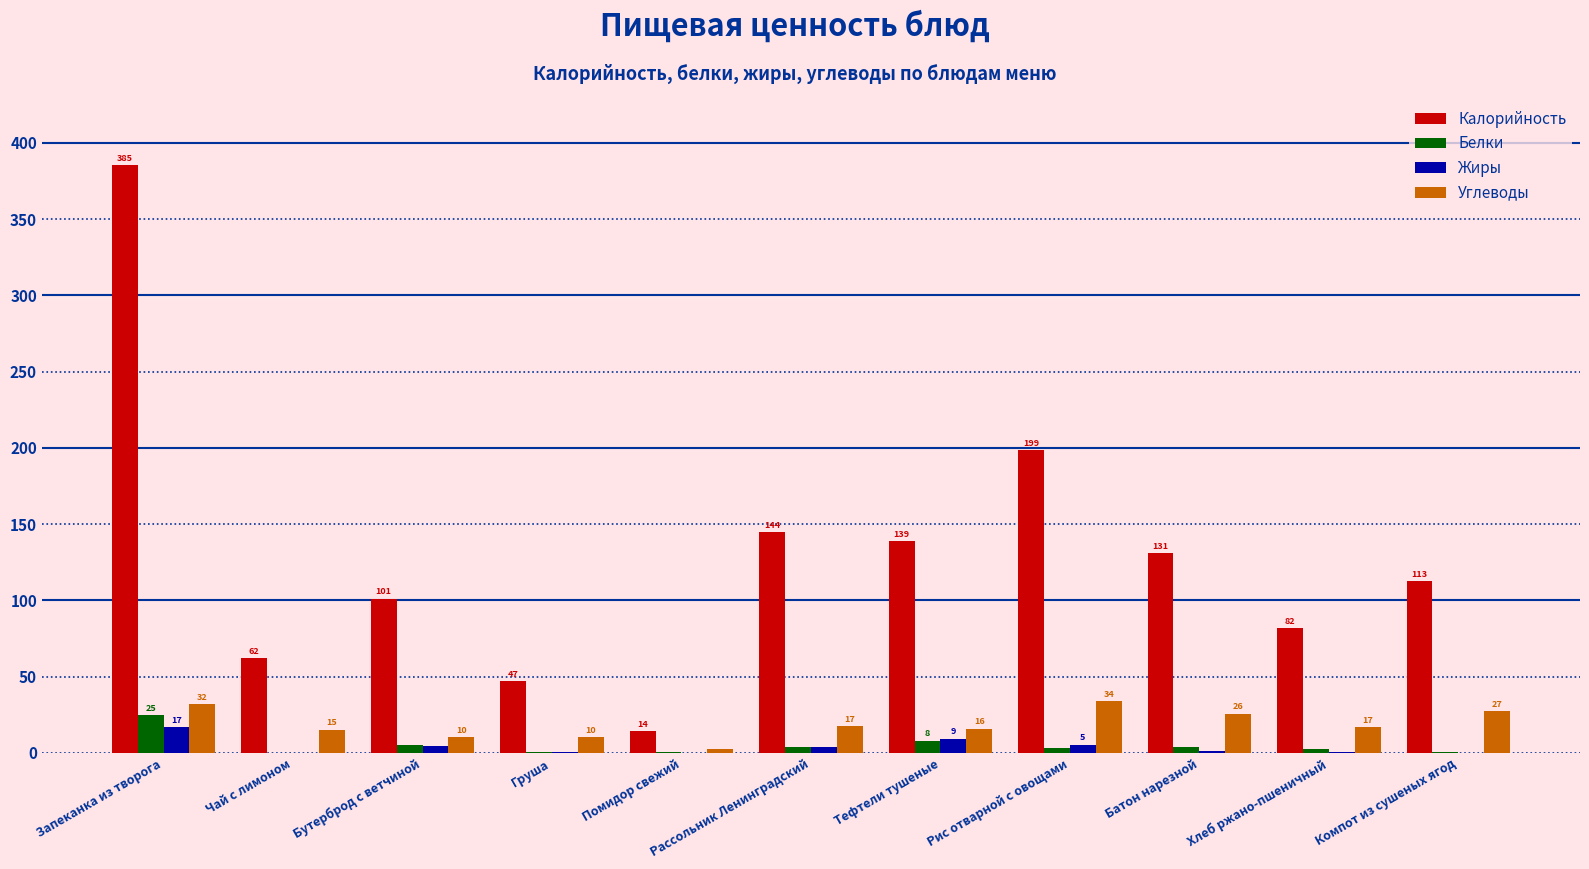

Read the Калорийность value at Чай с лимоном.

62.1